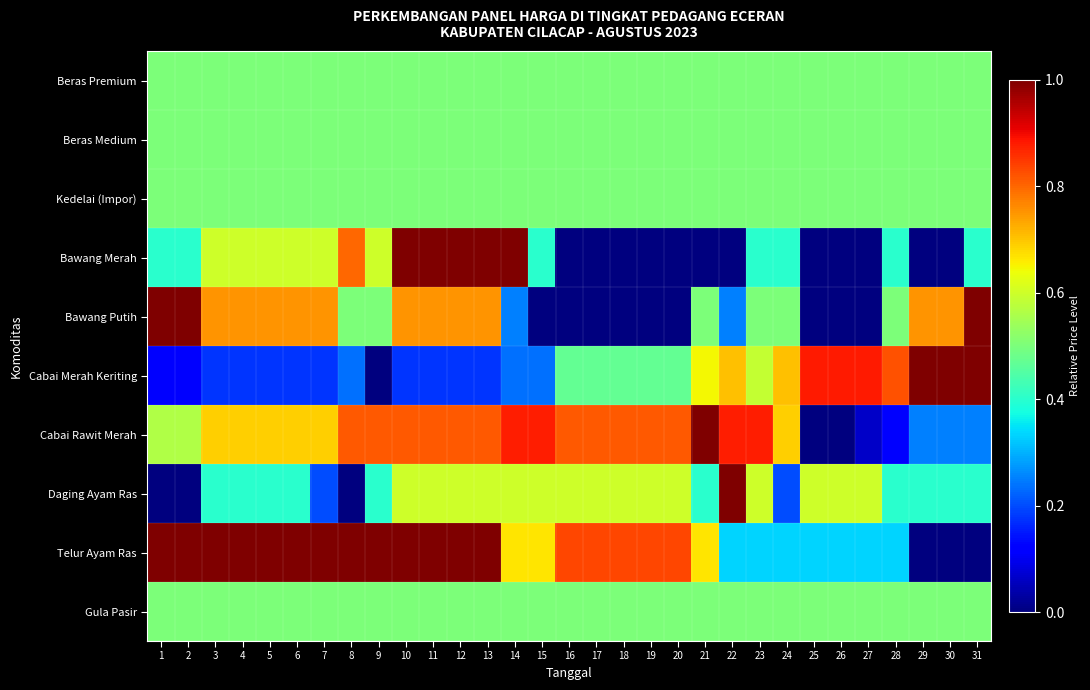

How many distinct data groups are displayed?

10